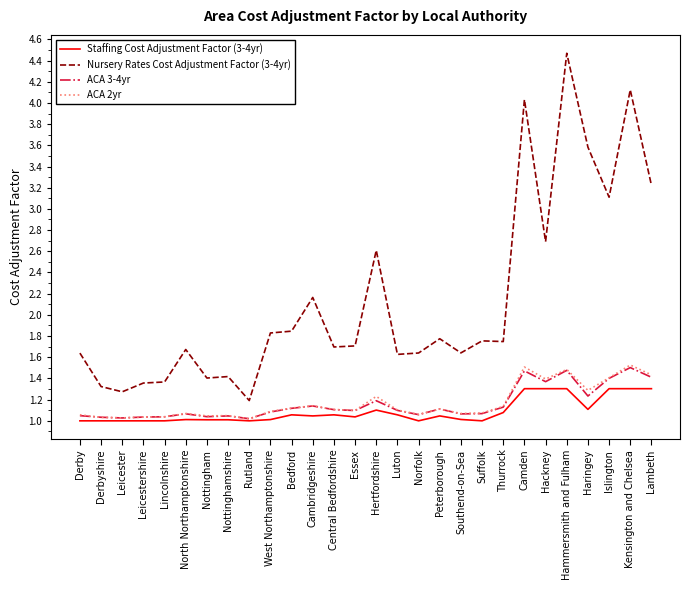

What is the lowest value of the Nursery Rates Cost Adjustment Factor (3-4yr) series?

1.2